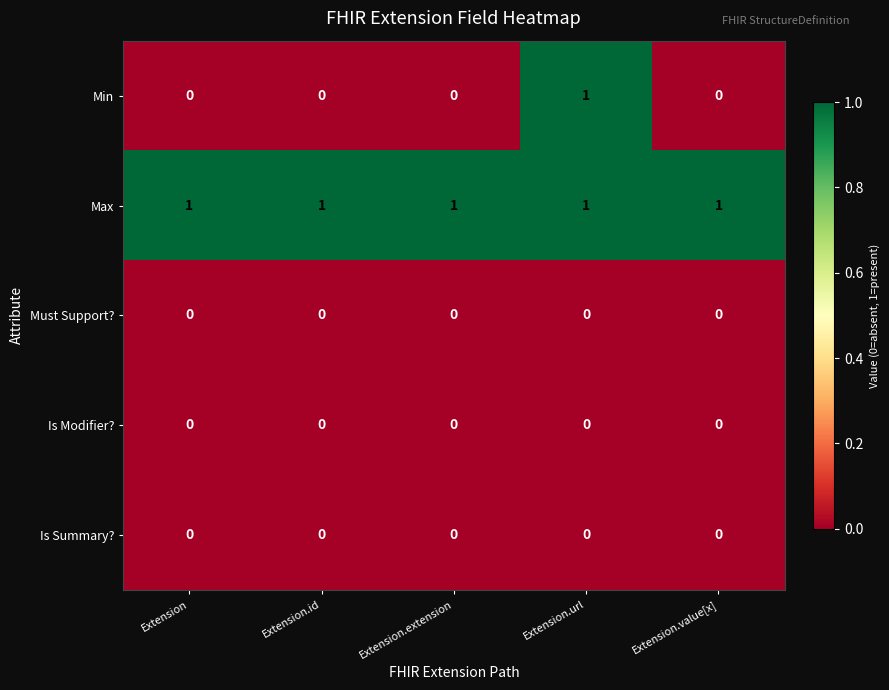

Between Extension and Extension.url, which series saw the biggest shift?

Min